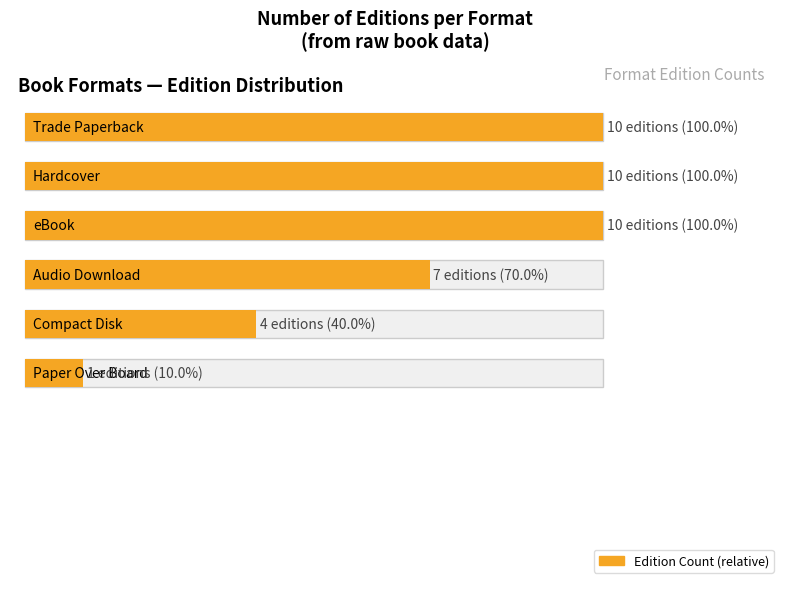

The chart shows a value of 5 at Four for the Road. True or false?

False